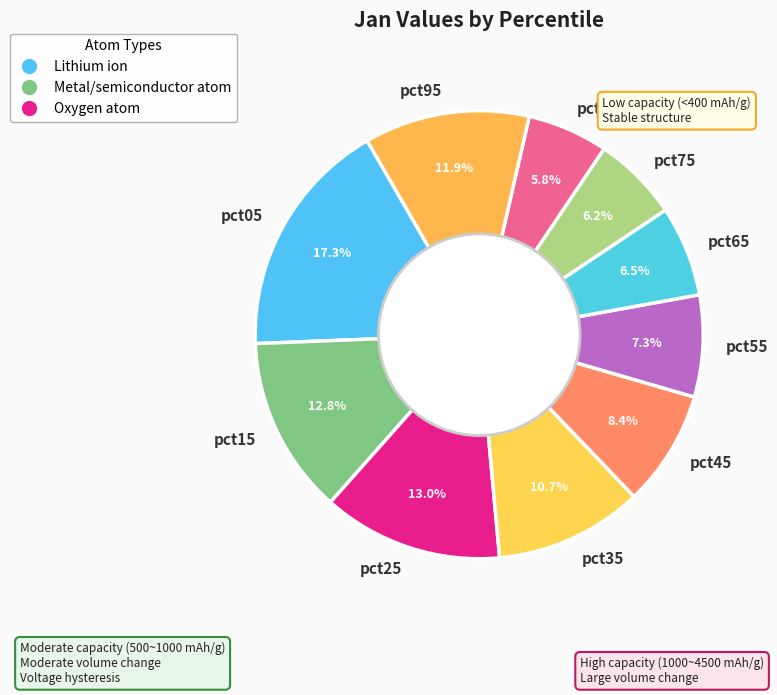

Combined, what portion of the pie is pct15 and pct45?

21.2%